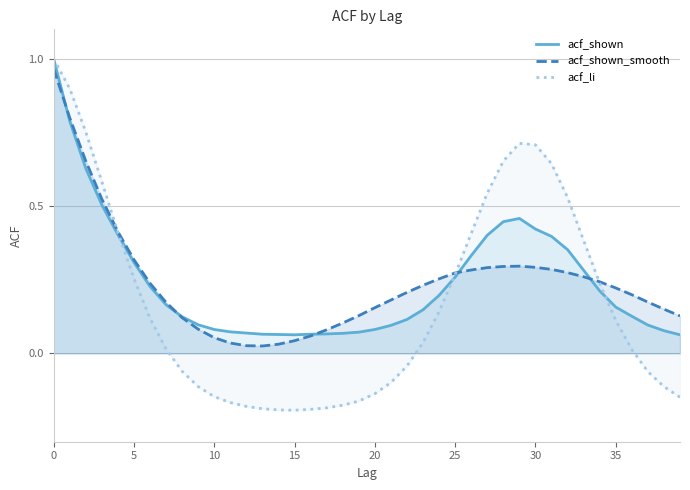

The acf_shown_smooth series shows 0.4 at 24. True or false?

False